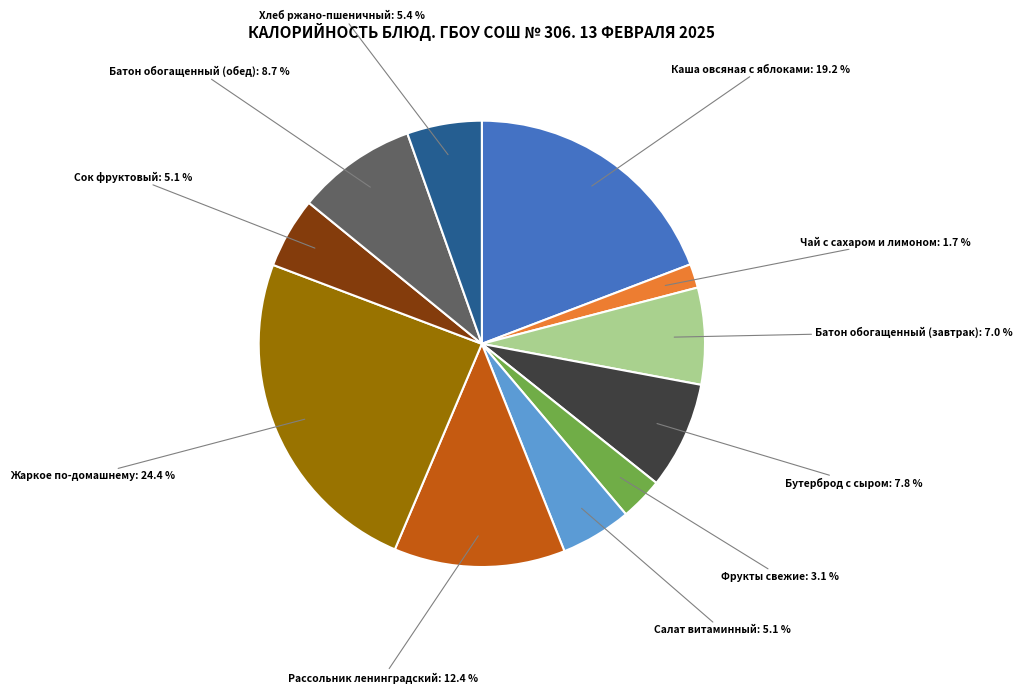

Is there any slice that represents more than half of the pie?

No